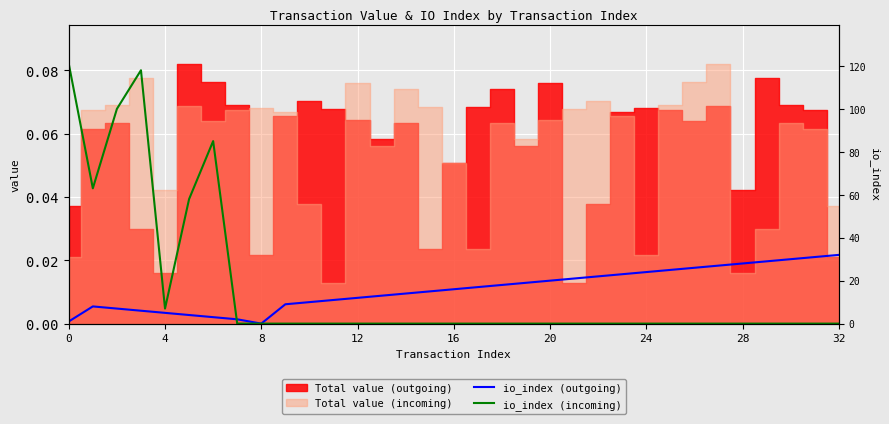

What is the label of the 19th point from the left?

18